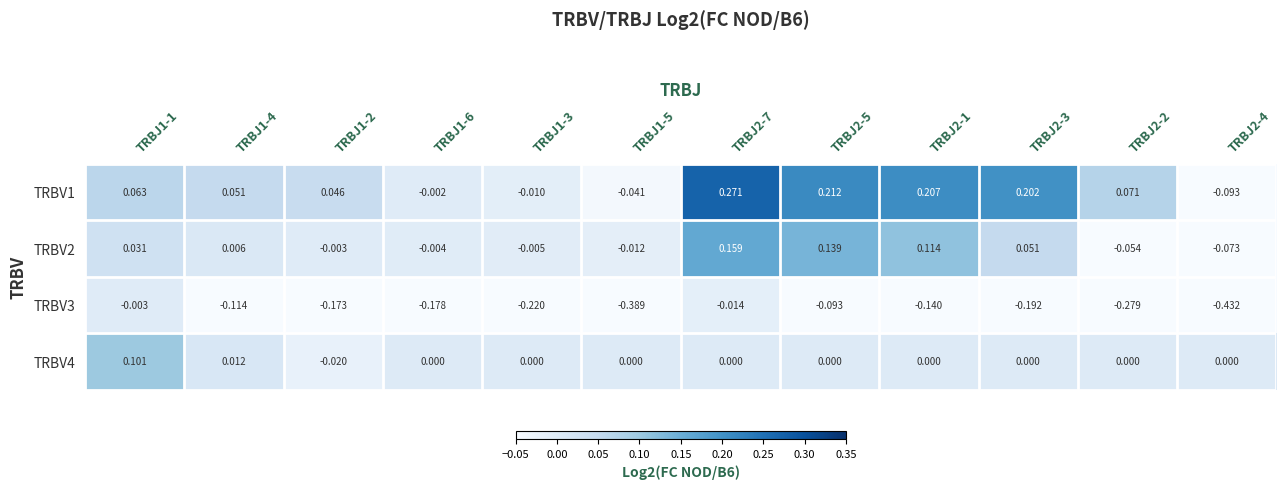

Is the value of TRBV4 at TRBJ2-1 greater than the value of TRBV1 at TRBJ1-3?

Yes